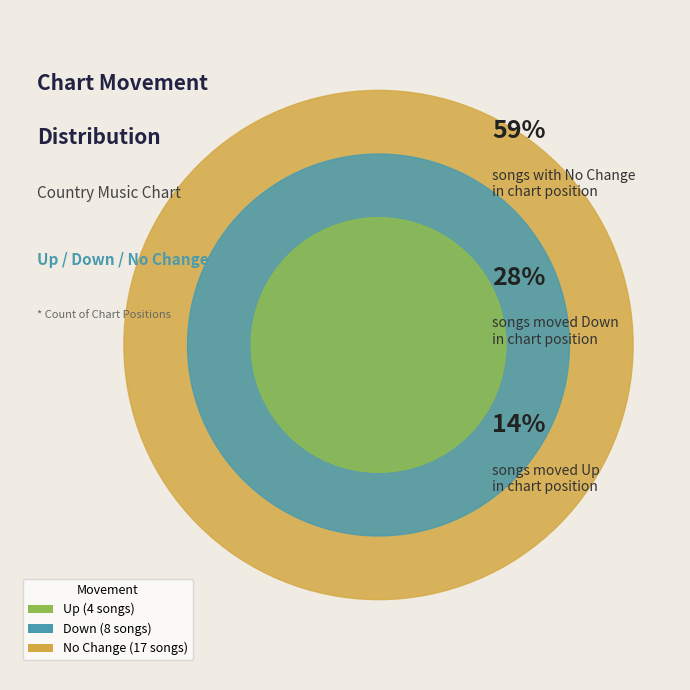

What is the smallest slice in the pie chart?

up